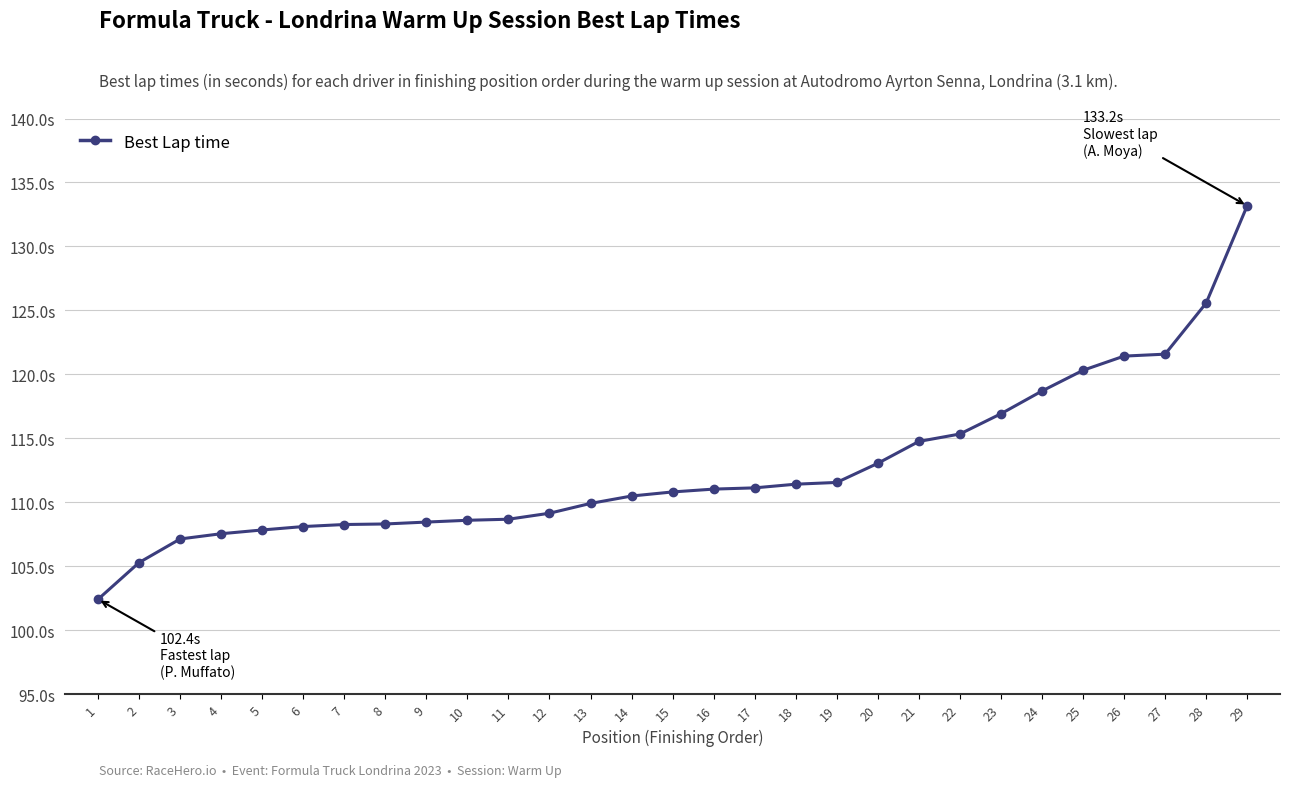

Reading left to right, transcribe all the data shown in this chart.

102.4	105.3	107.1	107.6	107.8	108.1	108.3	108.3	108.5	108.6	108.7	109.2	109.9	110.5	110.8	111.0	111.1	111.4	111.6	113.1	114.8	115.3	116.9	118.7	120.3	121.4	121.6	125.6	133.2